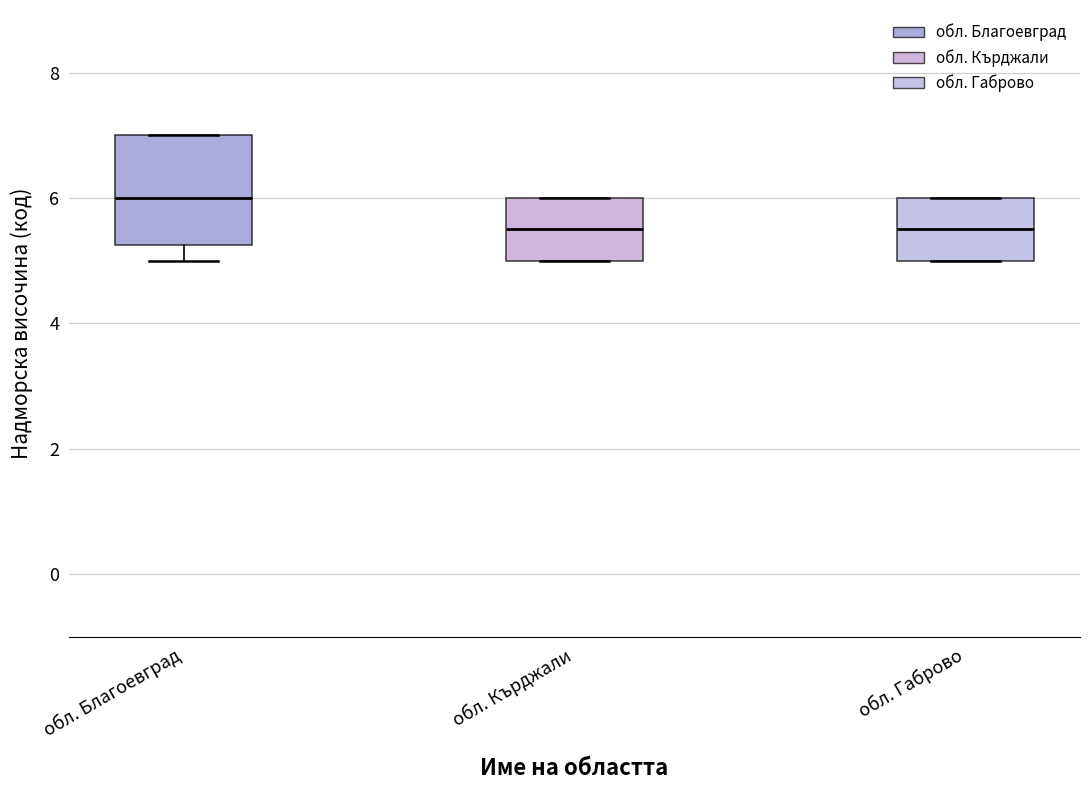

Reading left to right, read every box against the y-axis: the position of its median line, the range the box covers, and the ends of its whiskers. The values are not printed on the chart, so give them approximately, as read against the axis.

обл. Благоевград: median 6.0, box 5.2 to 7.0, whiskers 5.0 to 7.0
обл. Кърджали: median 5.6, box 5.0 to 6.0, whiskers 5.0 to 6.0
обл. Габрово: median 5.6, box 5.0 to 6.0, whiskers 5.0 to 6.0